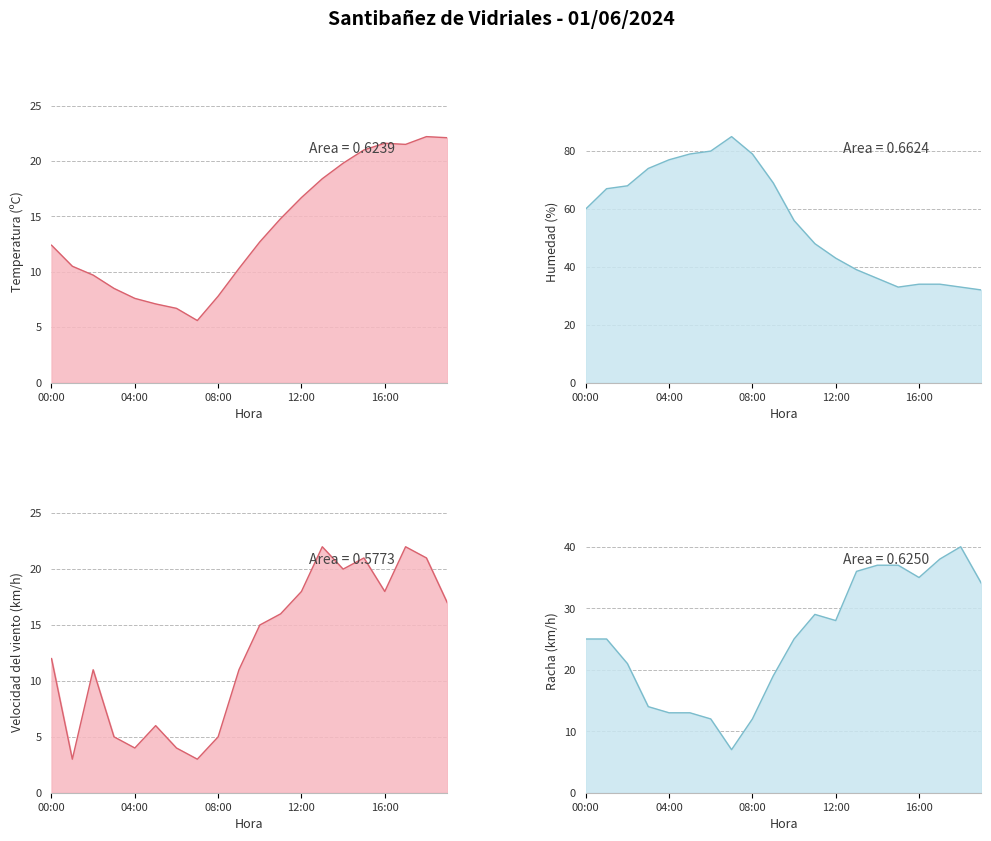

True or false: Humedad (%) and Racha (km/h) intersect in this chart.

True